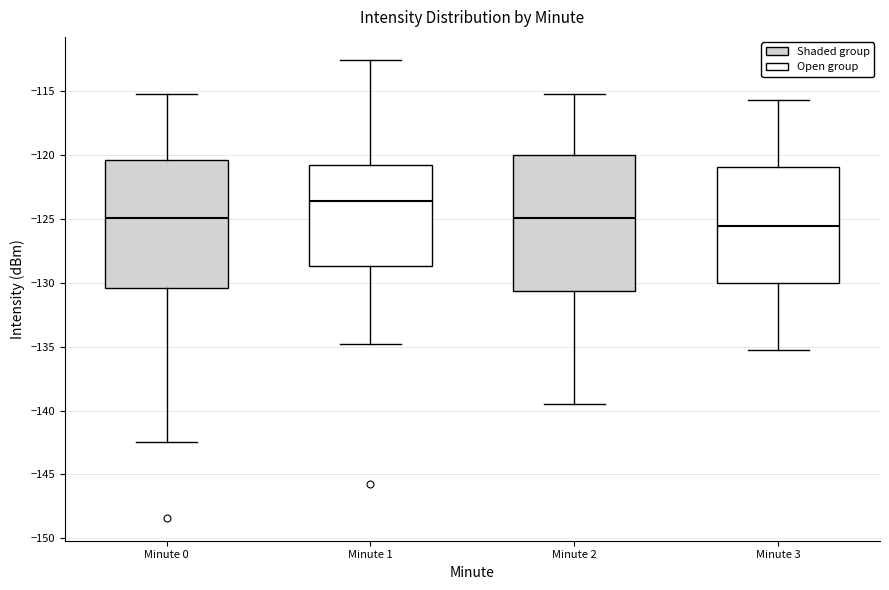

Reading left to right, read every box against the y-axis: the position of its median line, the range the box covers, and the ends of its whiskers. The values are not printed on the chart, so give them approximately, as read against the axis.

Minute 0: median -125.0, box -130.5 to -120.5, whiskers -142.5 to -115.0
Minute 1: median -123.5, box -128.5 to -121.0, whiskers -135.0 to -112.5
Minute 2: median -125.0, box -130.5 to -120.0, whiskers -139.5 to -115.0
Minute 3: median -125.5, box -130.0 to -121.0, whiskers -135.0 to -115.5